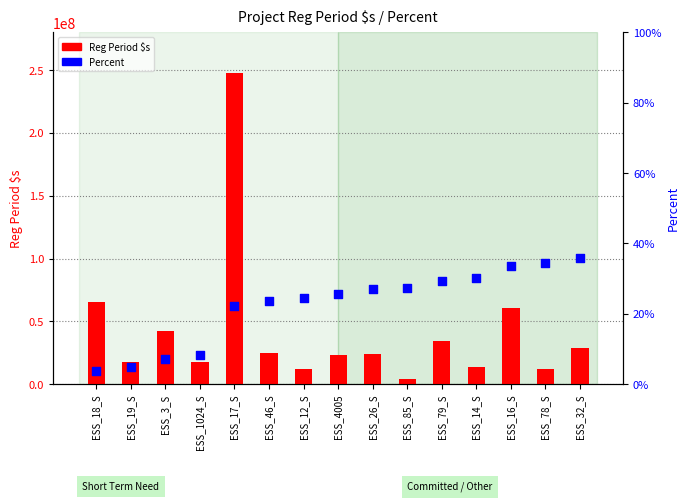

Which series has the largest Y range (max minus min)?

Reg Period $s